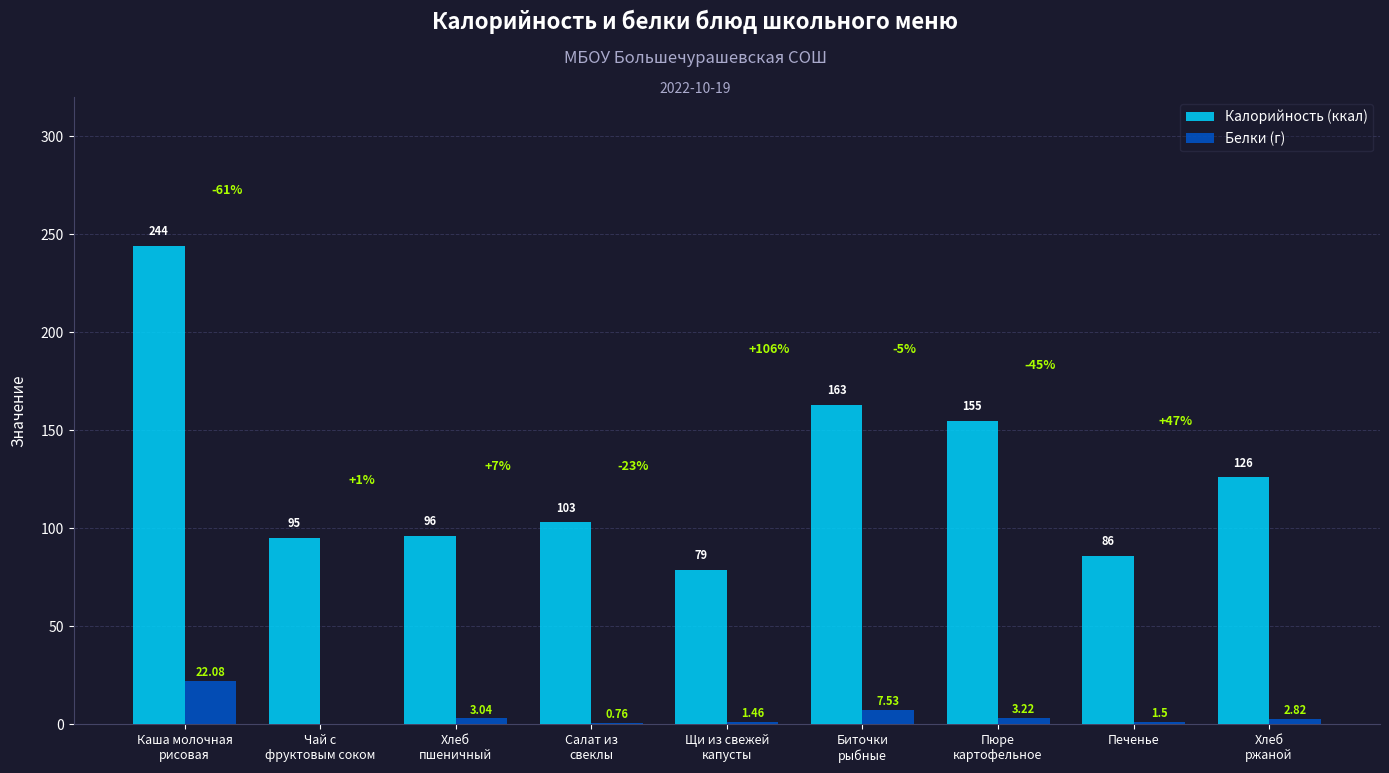

What is the sum of all Калорийность (ккал) values?

1147.0